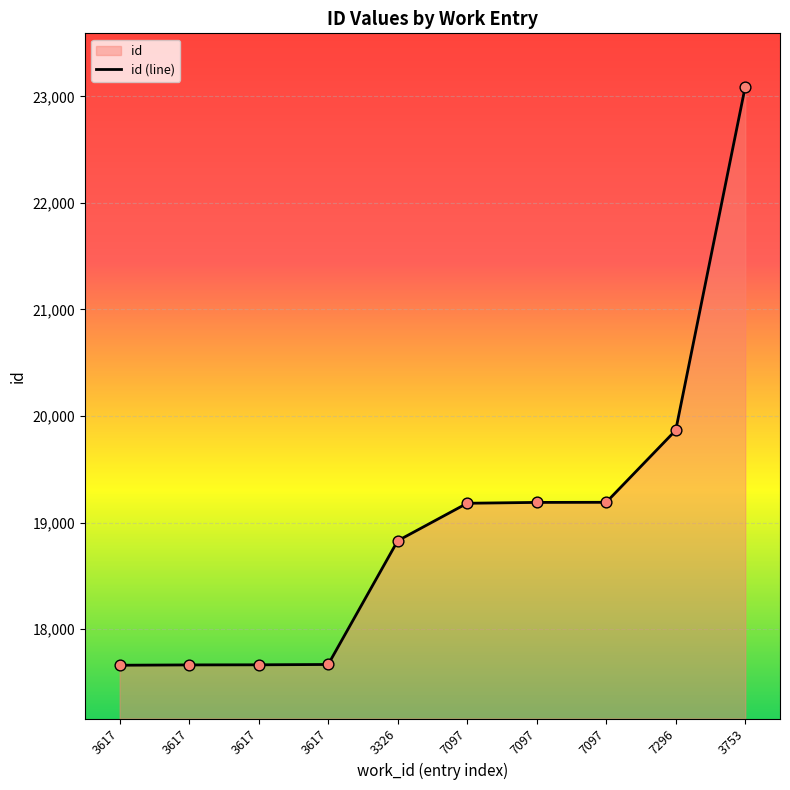

Approximately how many times larger is the value at 7296 compared to 3617?

1.1